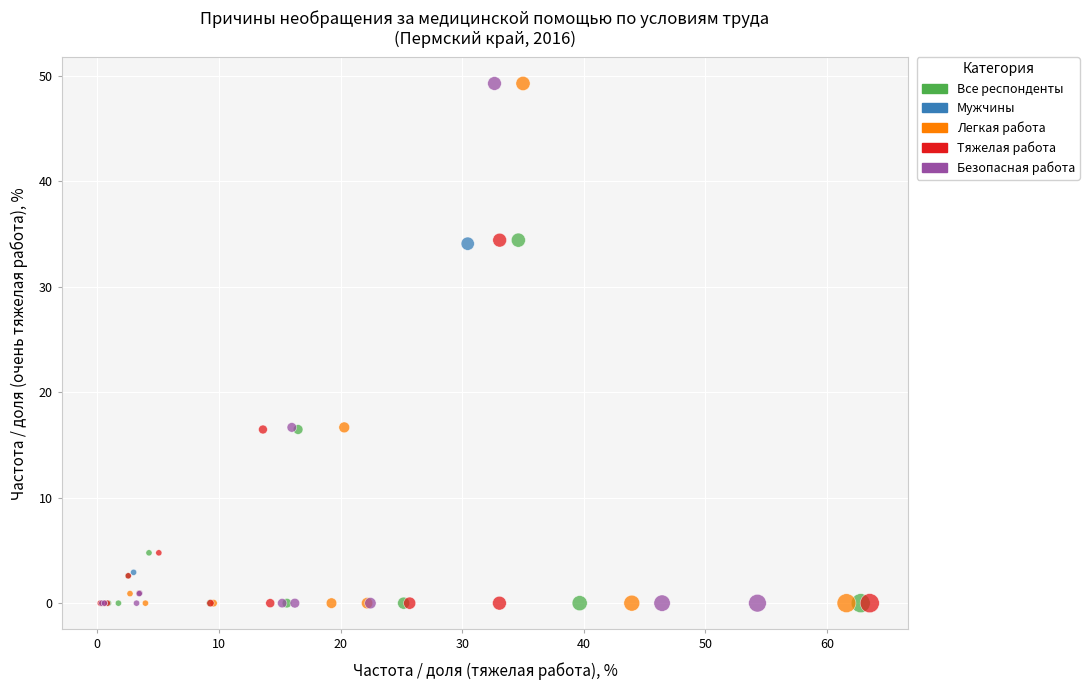

What are all the series names shown in the legend?

Все респонденты, Мужчины, Легкая работа, Тяжелая работа, Безопасная работа